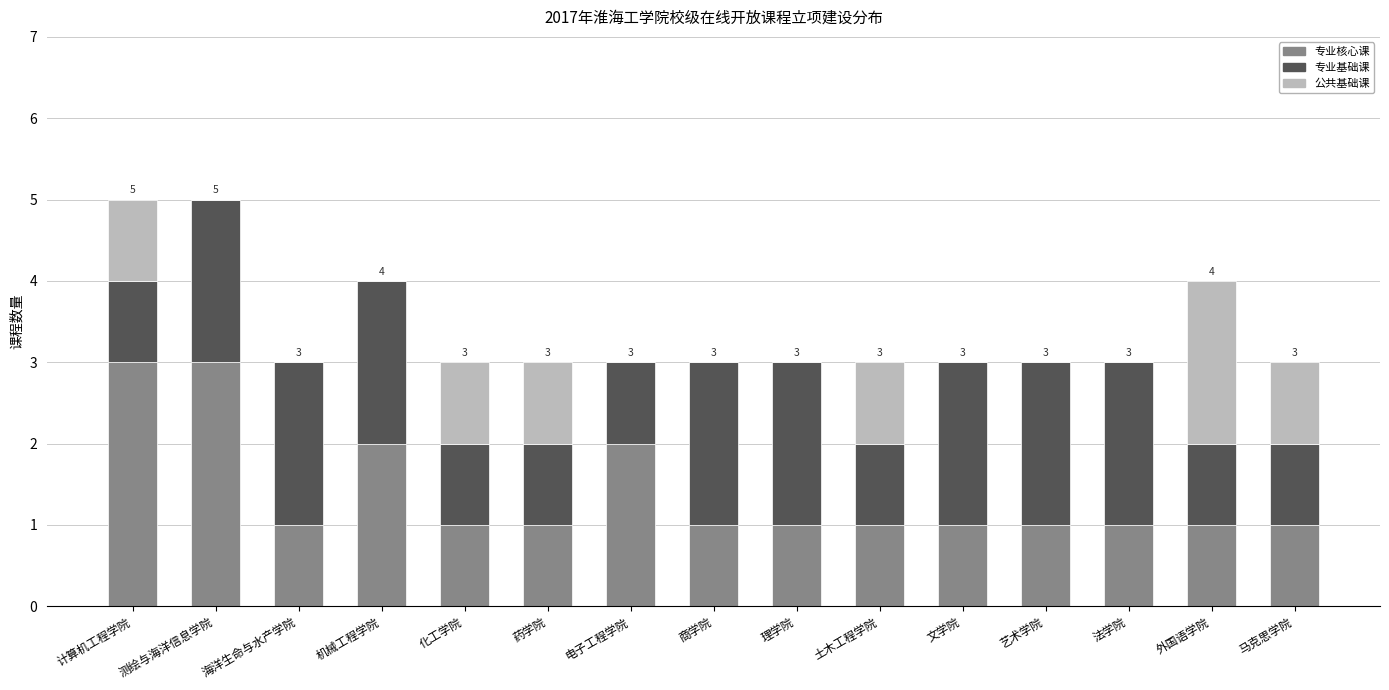

What is the sum of the 专业核心课 values at 计算机工程学院 and 艺术学院?

4